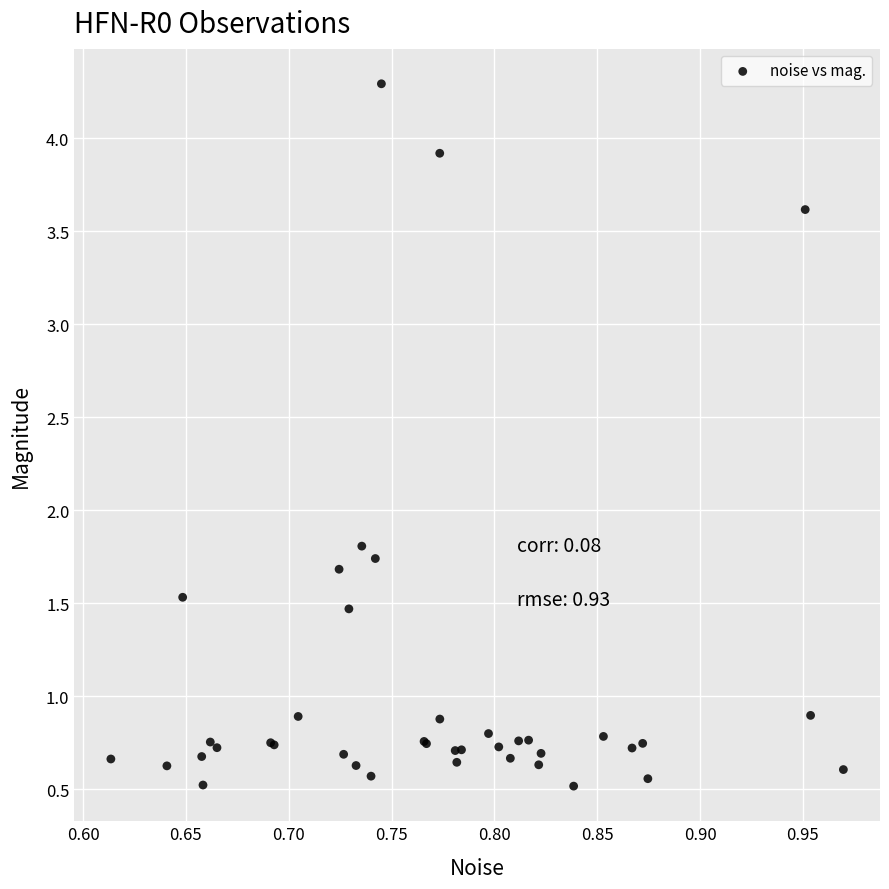

What Y value in the scatter plot is closest to 2?

1.8